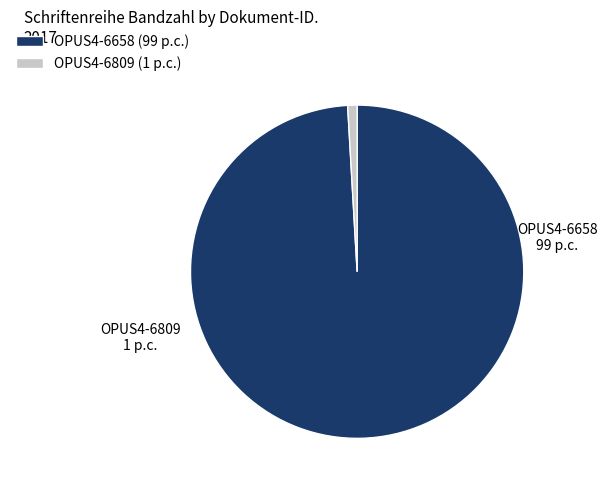

Is it true that OPUS4-6658 is 99% of the pie?

True